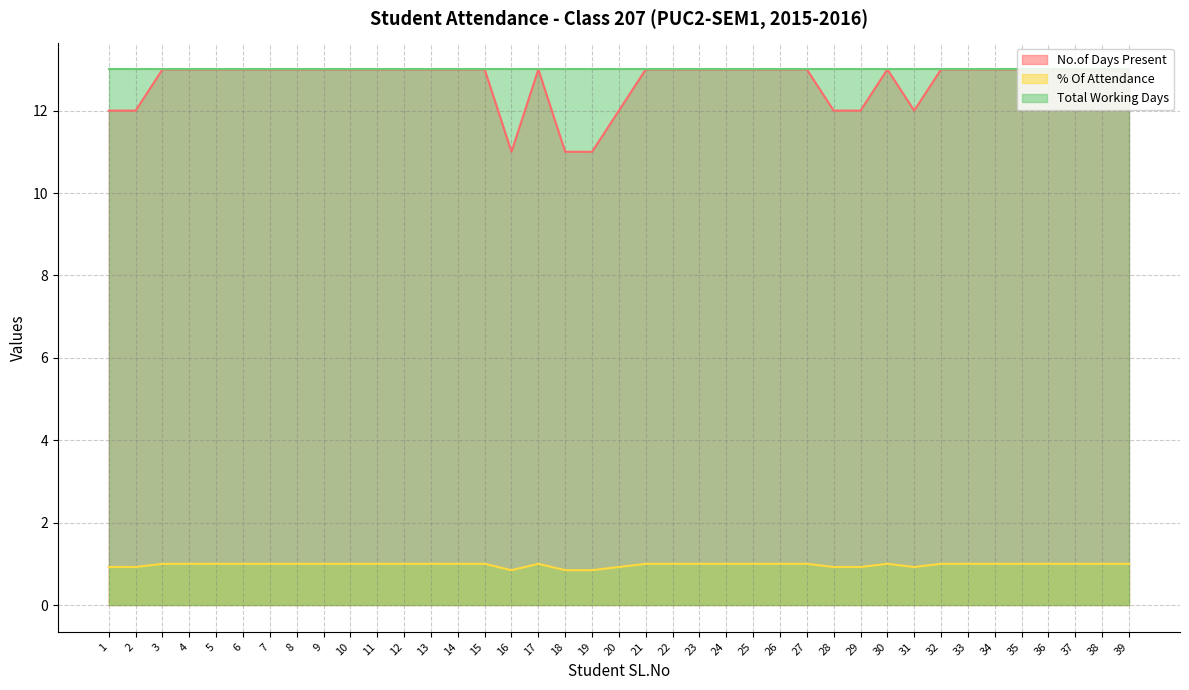

Which series changed the most between 1 and 38?

No.of Days Present